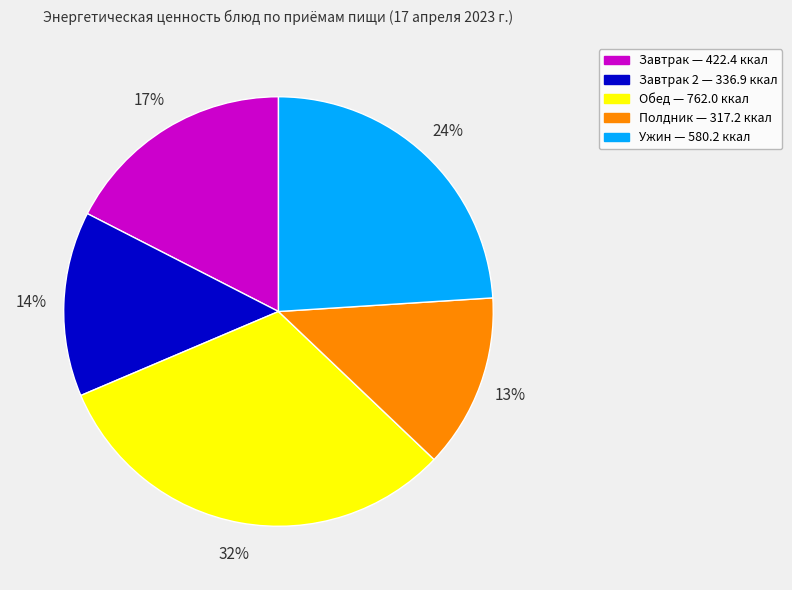

Does any single category account for the majority?

No